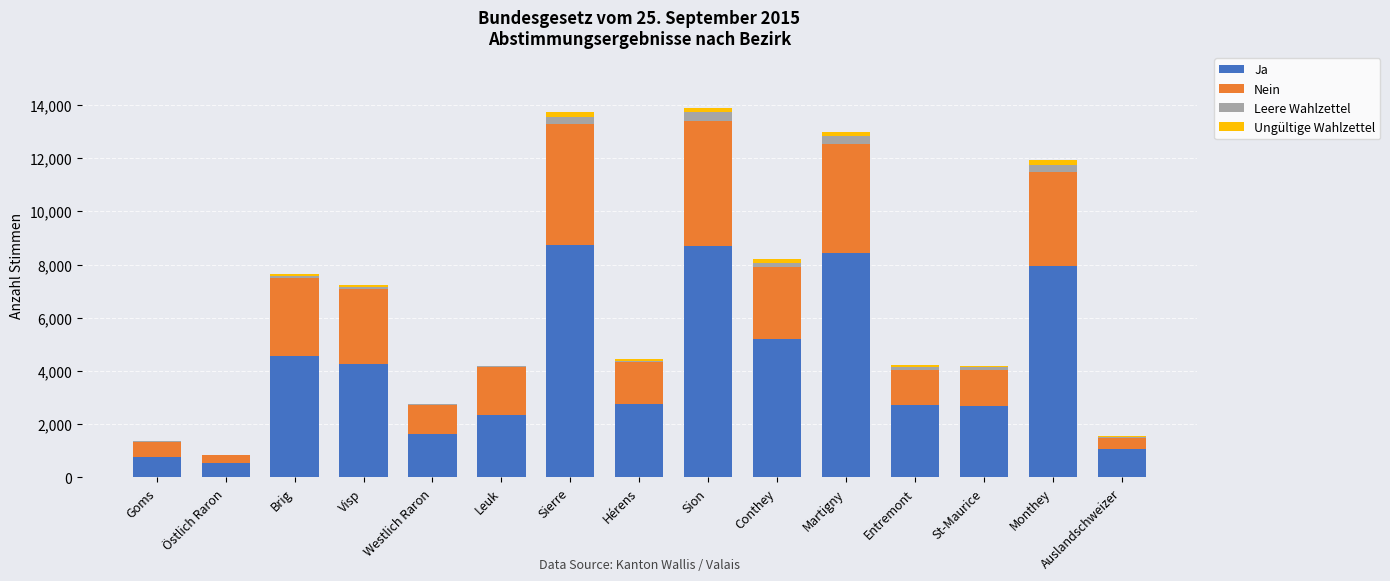

The value of Ja at Westlich Raron is 1127. True or false?

False